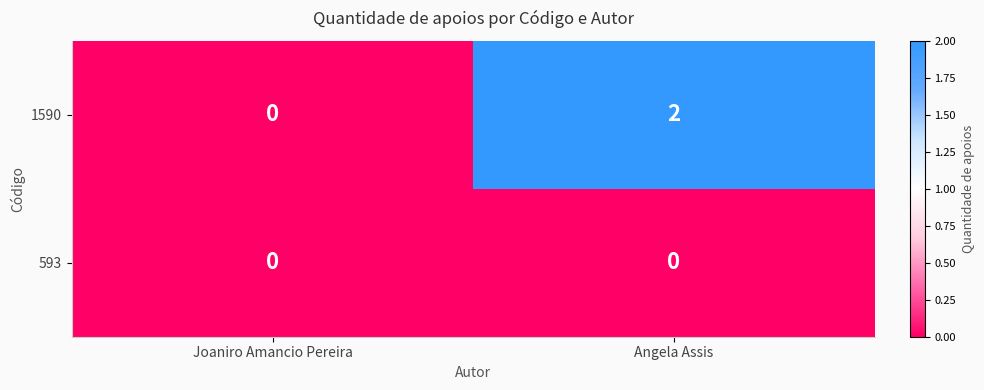

Reading left to right, what are all the values shown in this chart?

1590: 0	2
593: 0	0